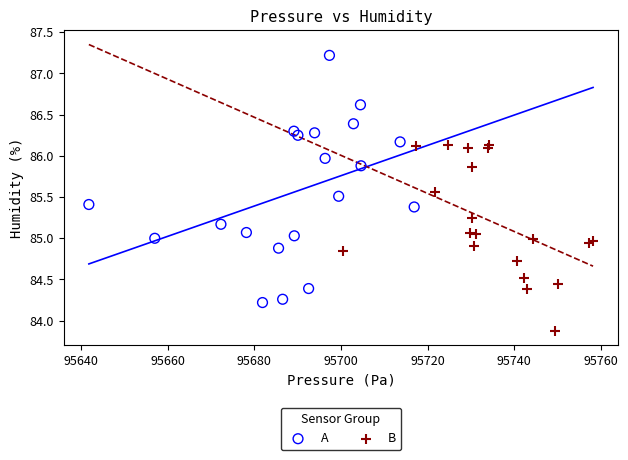

Which series reaches the maximum Y coordinate?

A